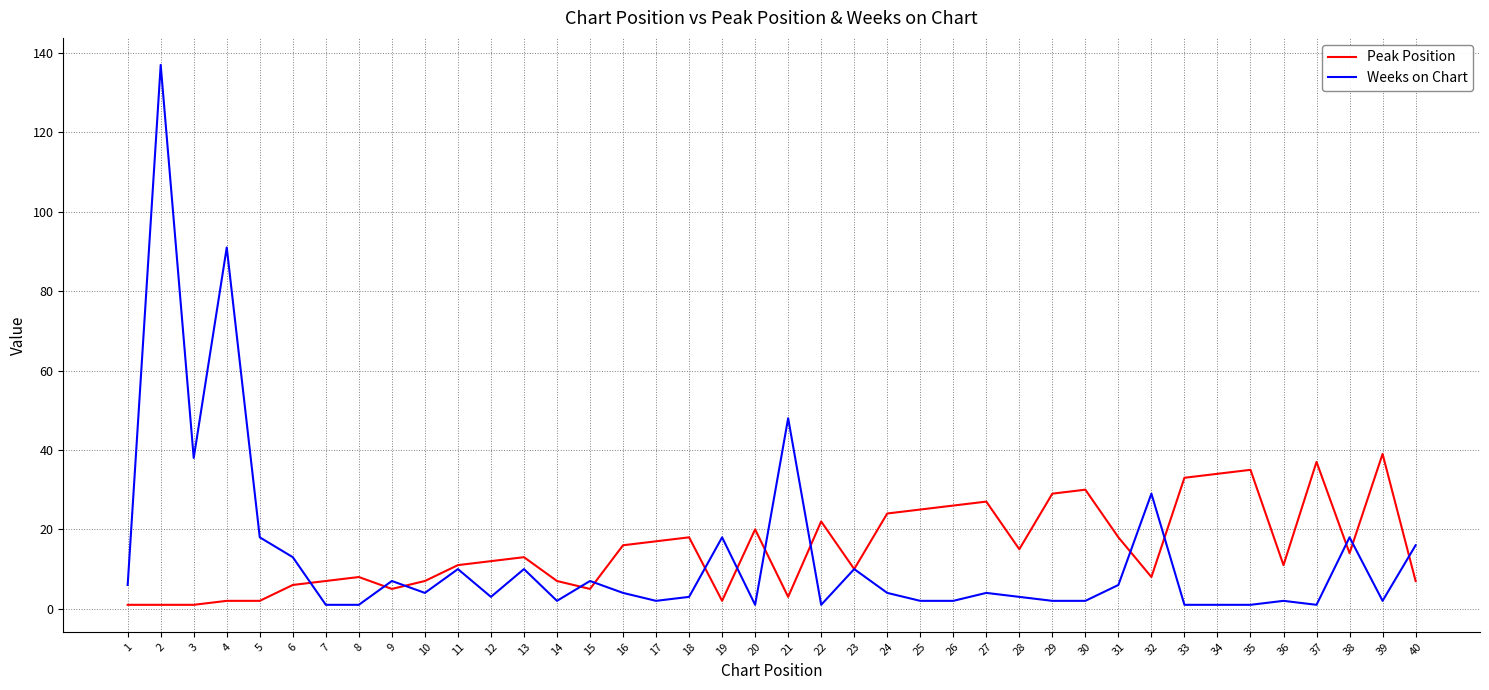

Which series ends up on top after the final intersection of Weeks on Chart and Peak Position?

Weeks on Chart